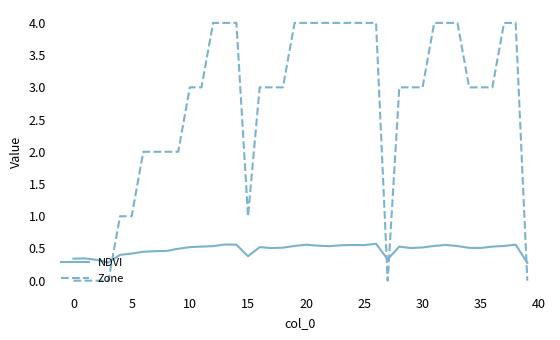

How many lines are shown in the chart?

2